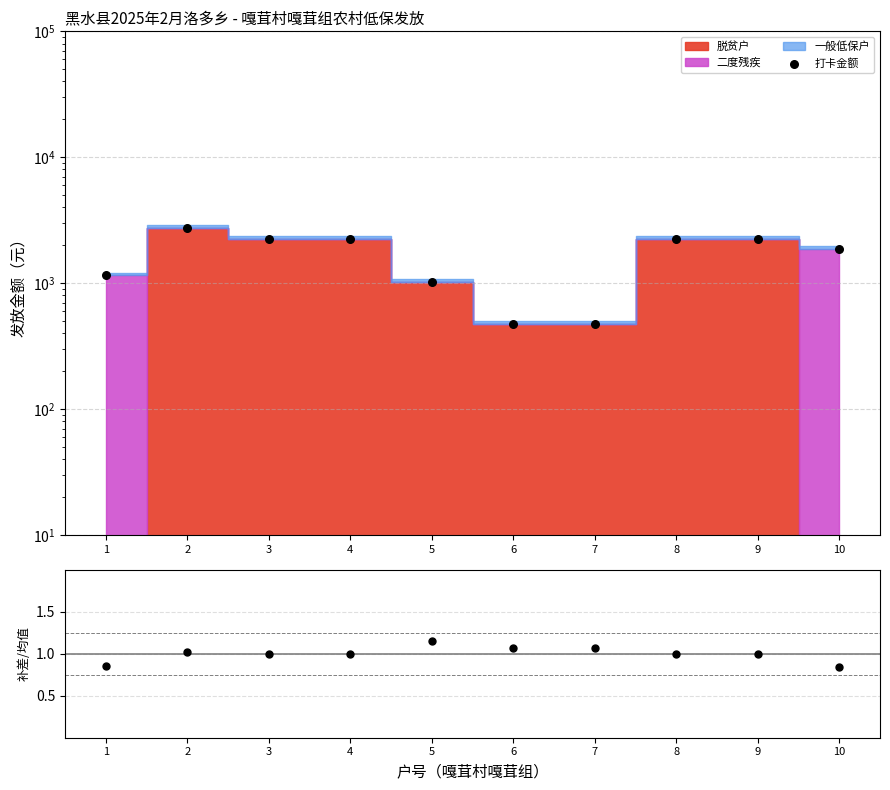

At how many categories does at least one series exceed 2542?

1